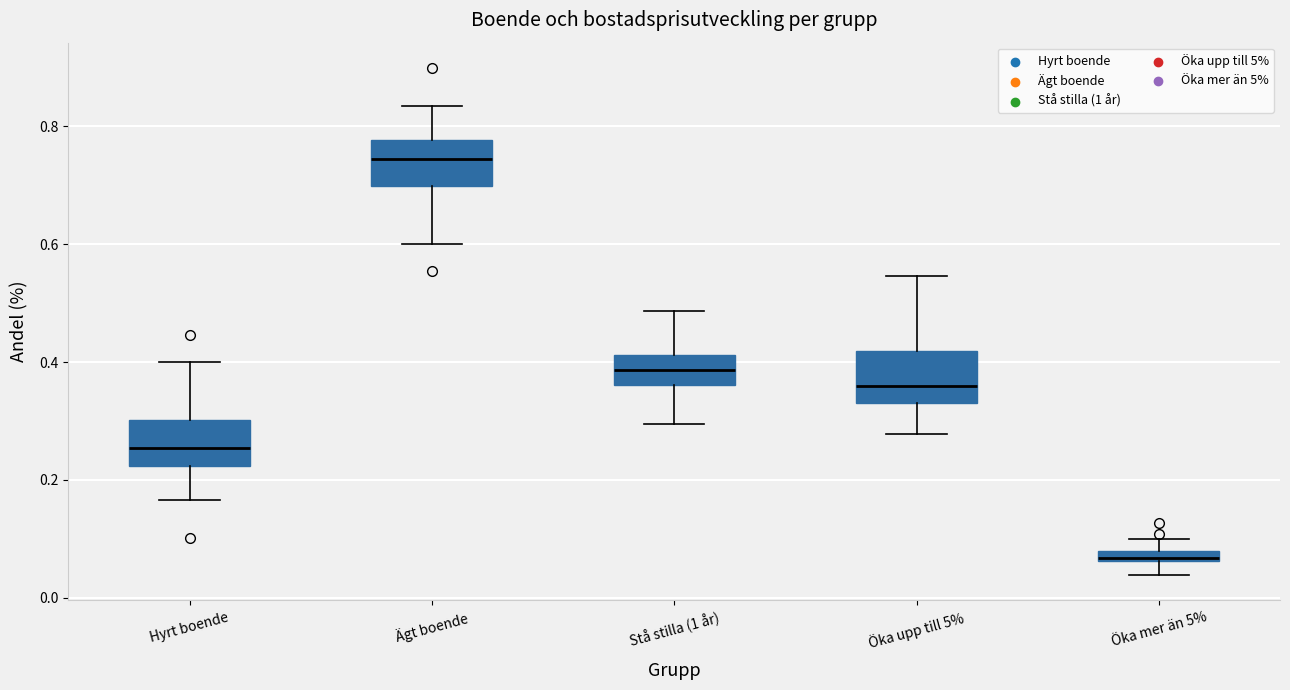

Where does the lower whisker of the box for Stå stilla (1 år) end on the y-axis? The values are not printed on the chart, so give them approximately, as read against the axis.

0.30